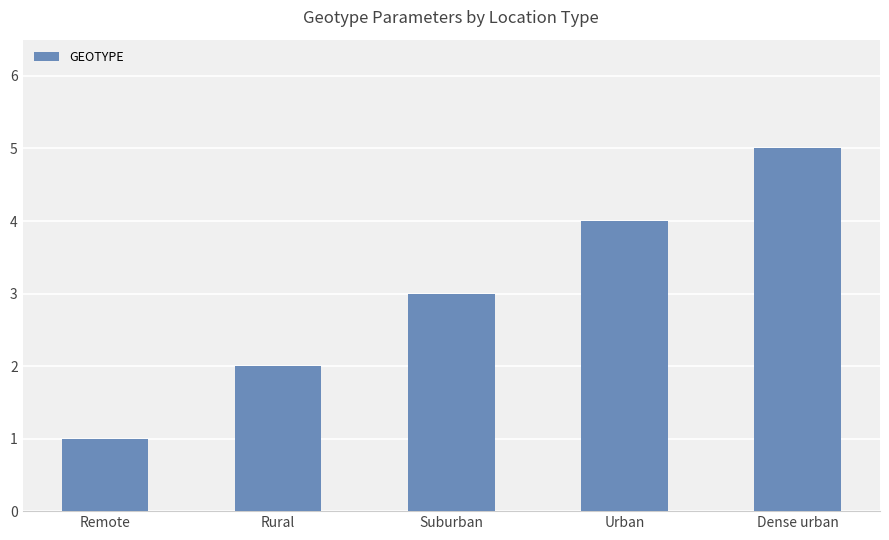

Reading left to right, list all the values displayed in this chart.

1	2	3	4	5